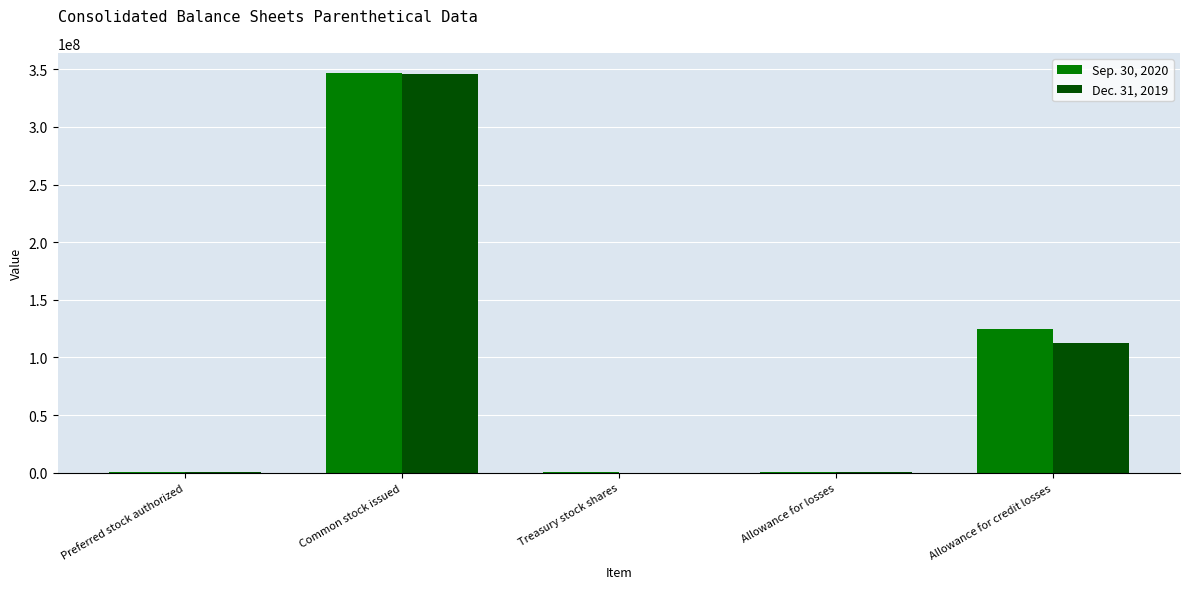

Where is Dec. 31, 2019 nearest to the value 173150000?

Allowance for credit losses